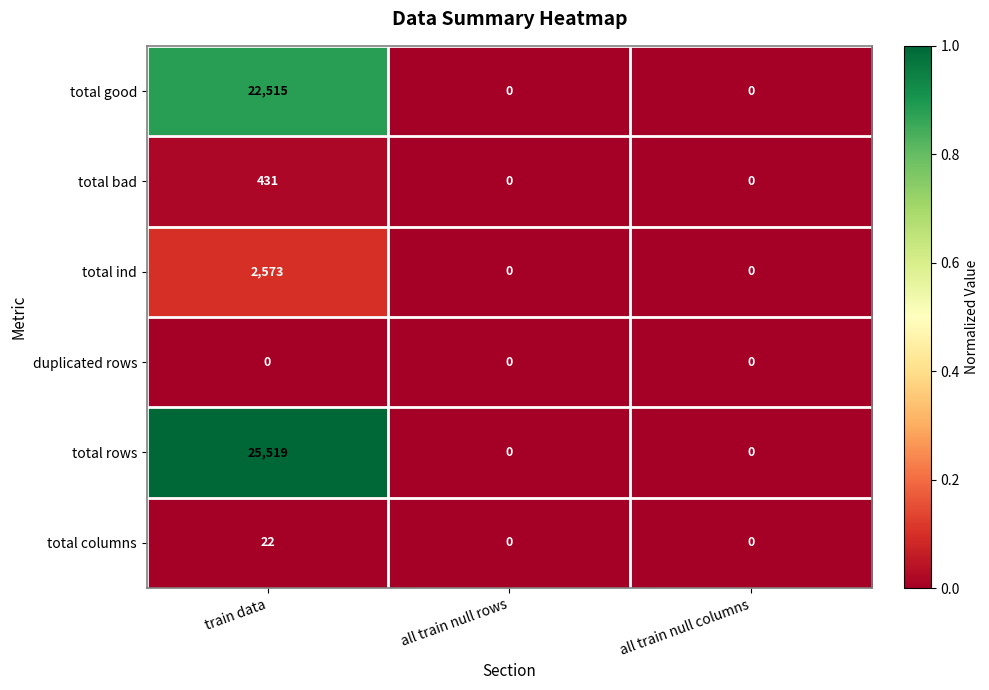

At which category is the sum across all series the highest?

train data